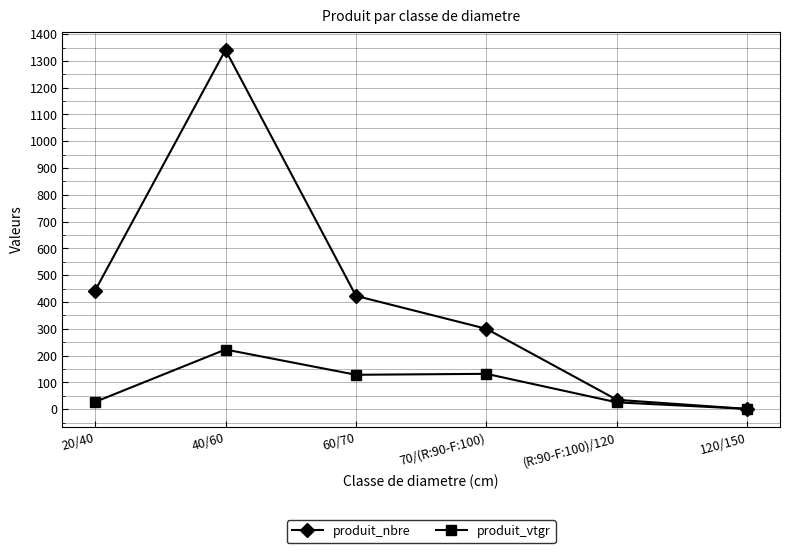

What is the difference between the maximum and second lowest values in the produit_vtgr series?

197.2